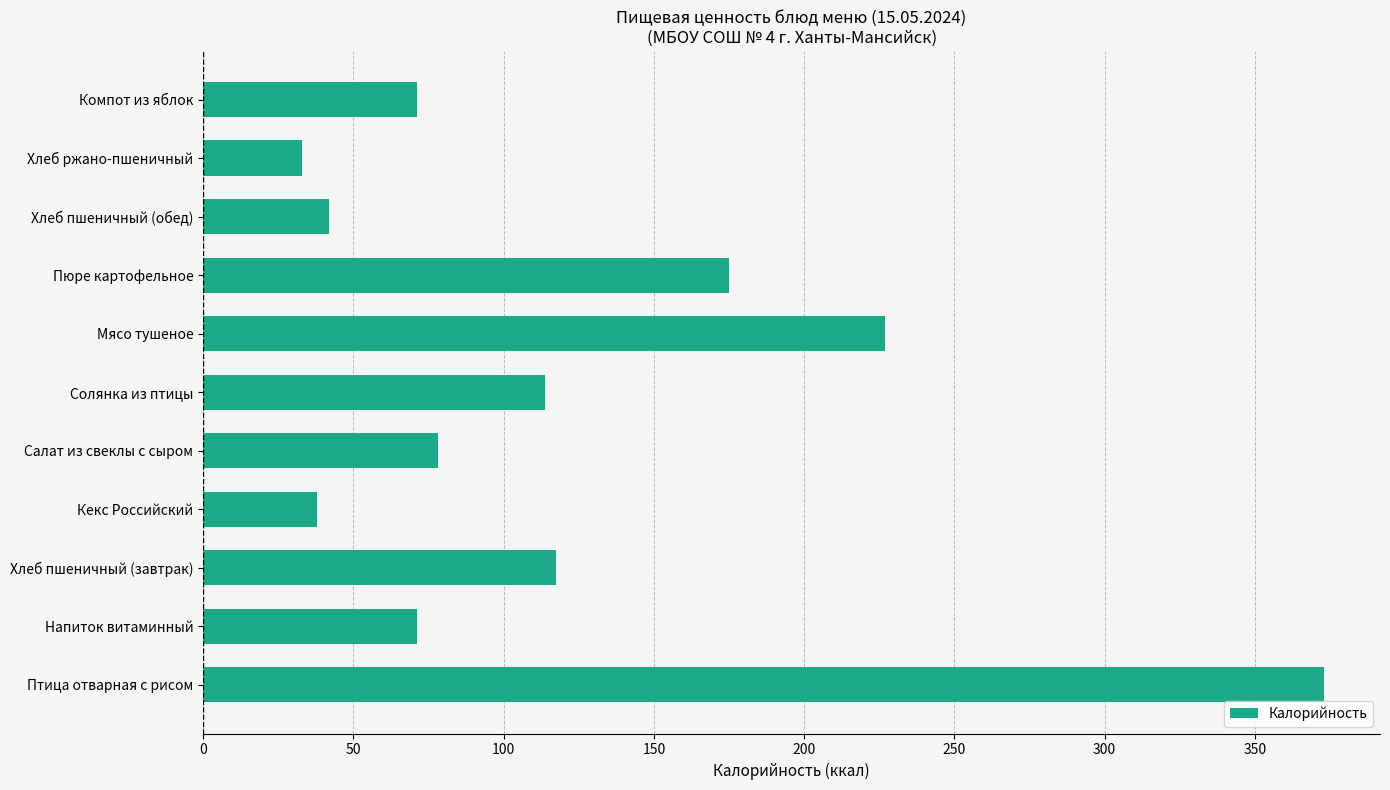

What is the average value?

121.8